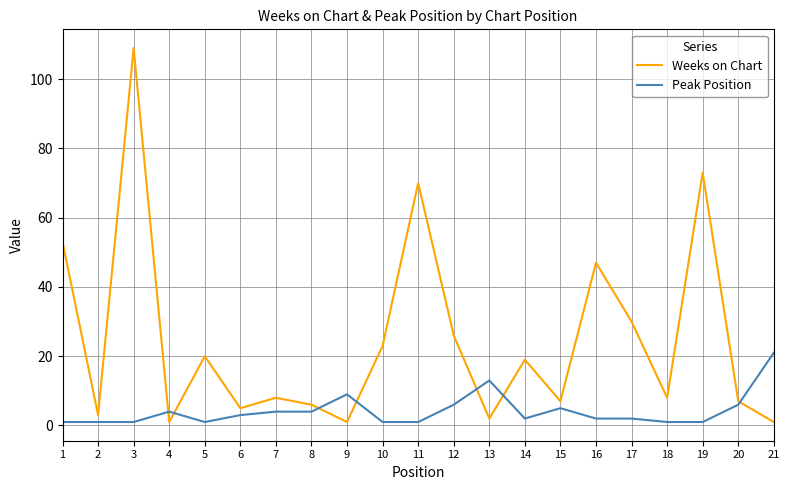

Reading left to right, what are all the values shown in this chart?

Weeks on Chart: 1=53	2=3	3=109	4=1	5=20	6=5	7=8	8=6	9=1	10=23	11=70	12=26	13=2	14=19	15=7	16=47	17=30	18=8	19=73	20=7	21=1
Peak Position: 1=1	2=1	3=1	4=4	5=1	6=3	7=4	8=4	9=9	10=1	11=1	12=6	13=13	14=2	15=5	16=2	17=2	18=1	19=1	20=6	21=21